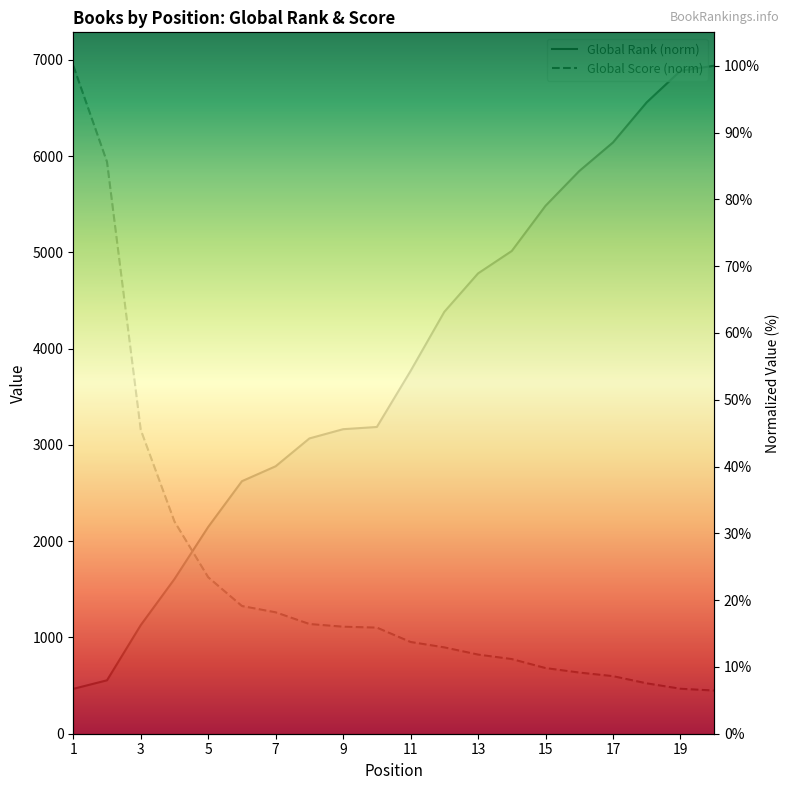

Which series has the widest spread of values?

Global Score